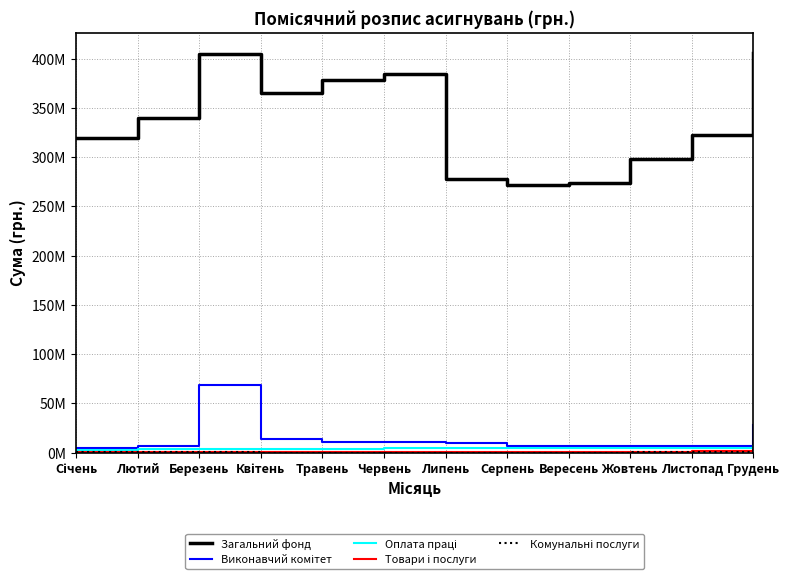

Is this an area chart (filled region under the line)?

No